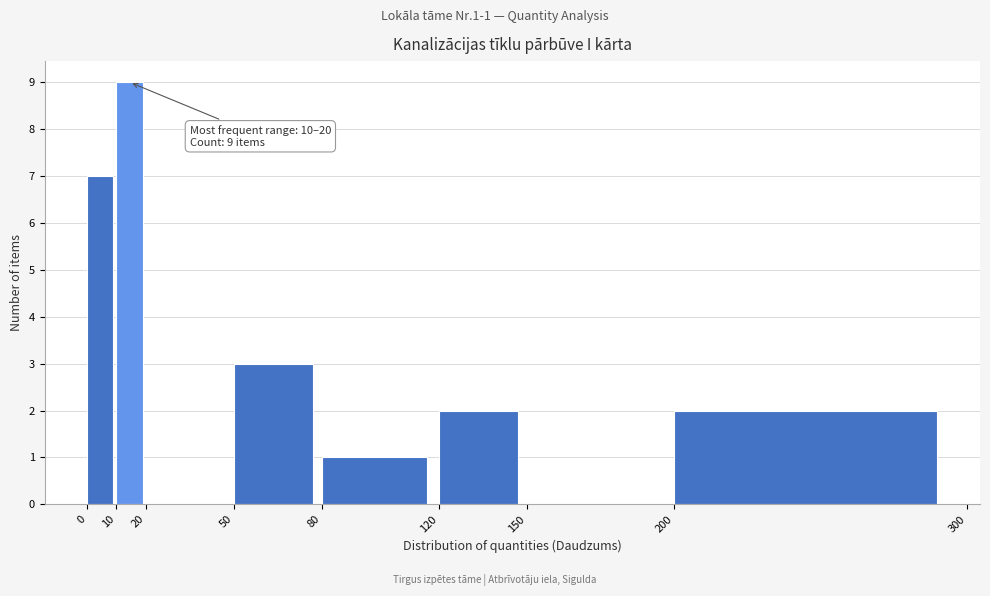

Which range on the x-axis has the tallest bar?

10 to 20